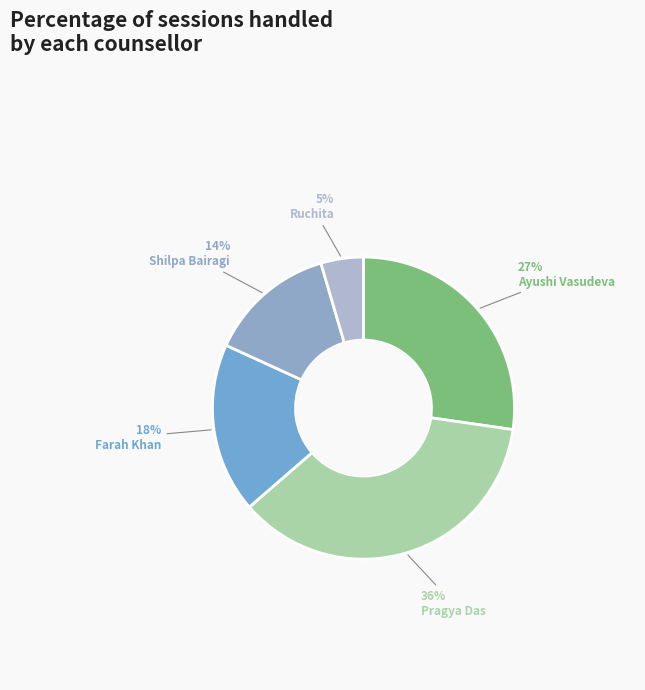

How many segments does this pie chart have?

5